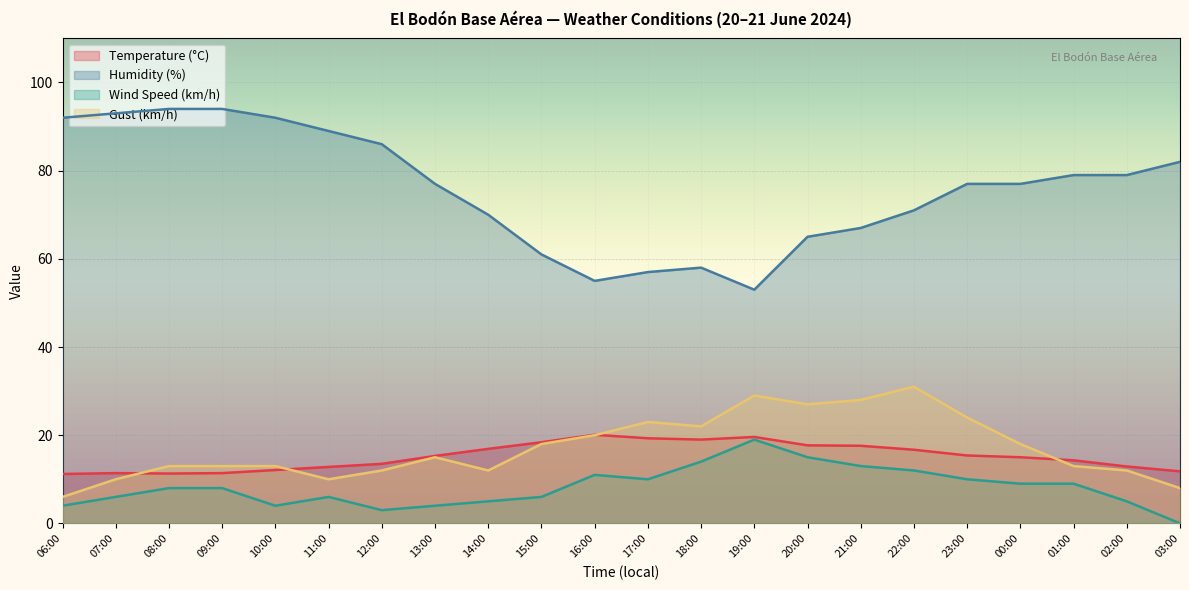

The Humidity (%) series shows 104.4 at 15:00. True or false?

False